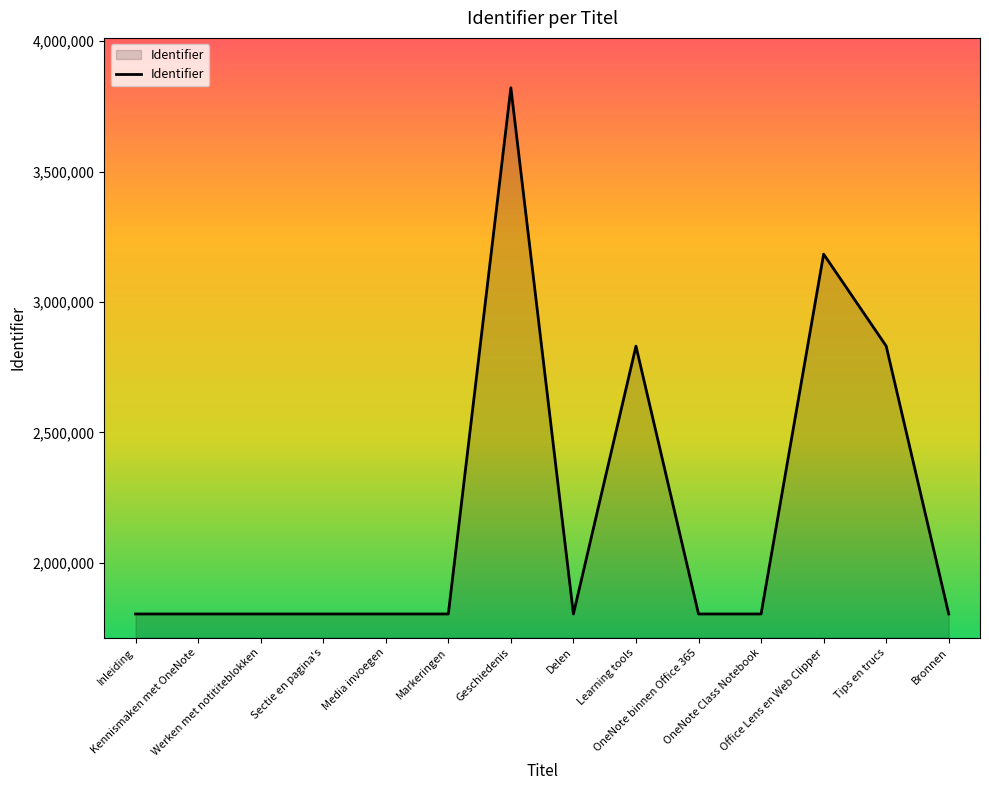

What is the maximum value shown in the chart?

3821748